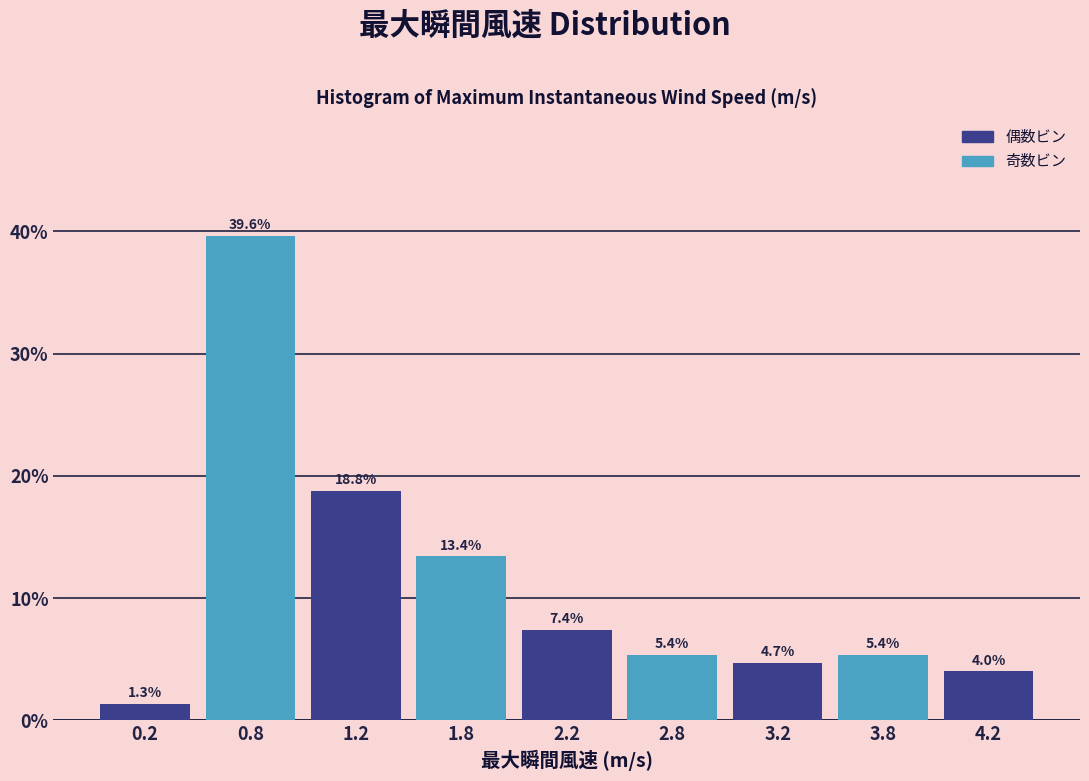

Reading right to left, what are all the values shown in this chart?

4.0	5.4	4.7	5.4	7.4	13.4	18.8	39.6	1.3